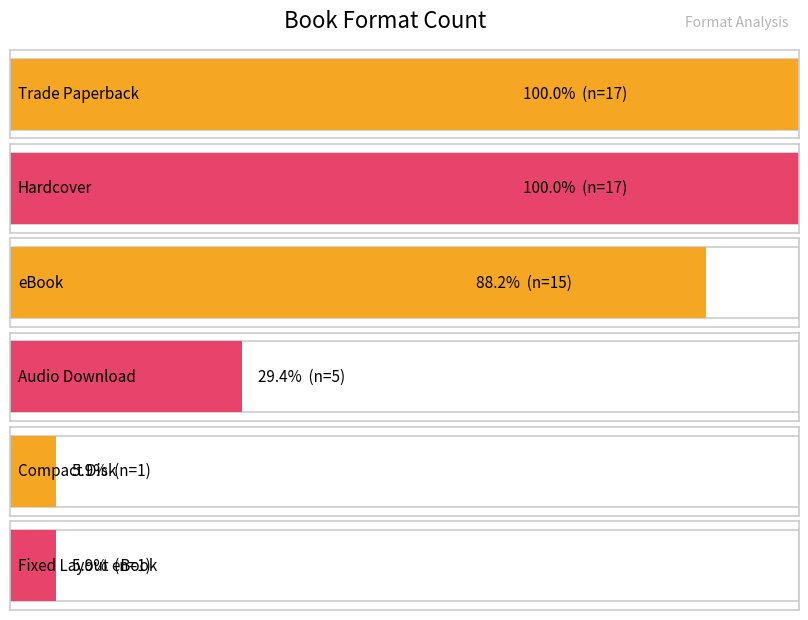

What position from the left is Compact Disk?

5